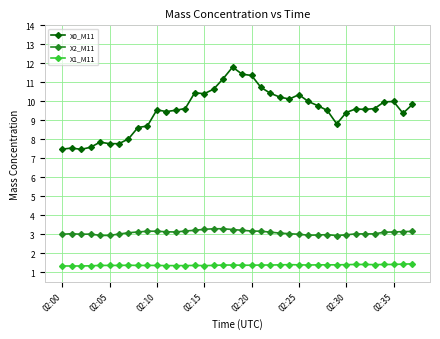

True or false: X1_M11 has more than 0 points higher than both neighbors.

True